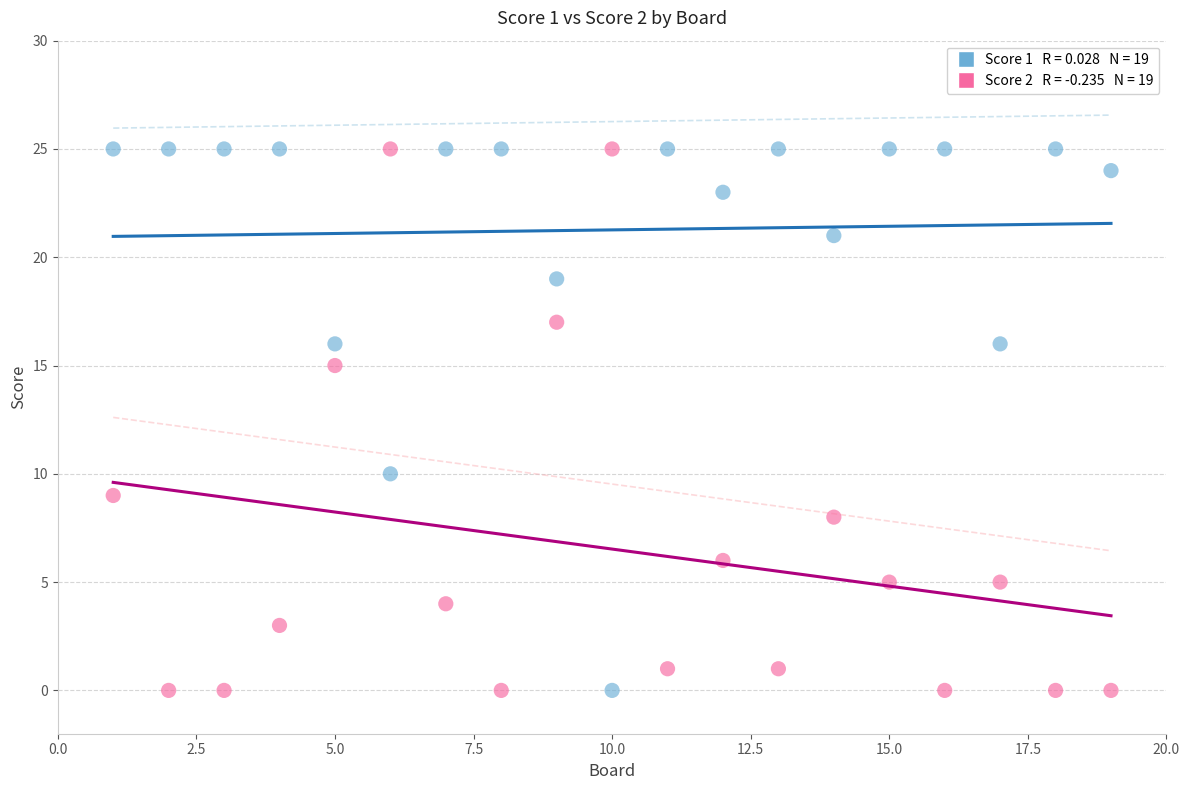

Across all series, what Y value is closest to 12?

10